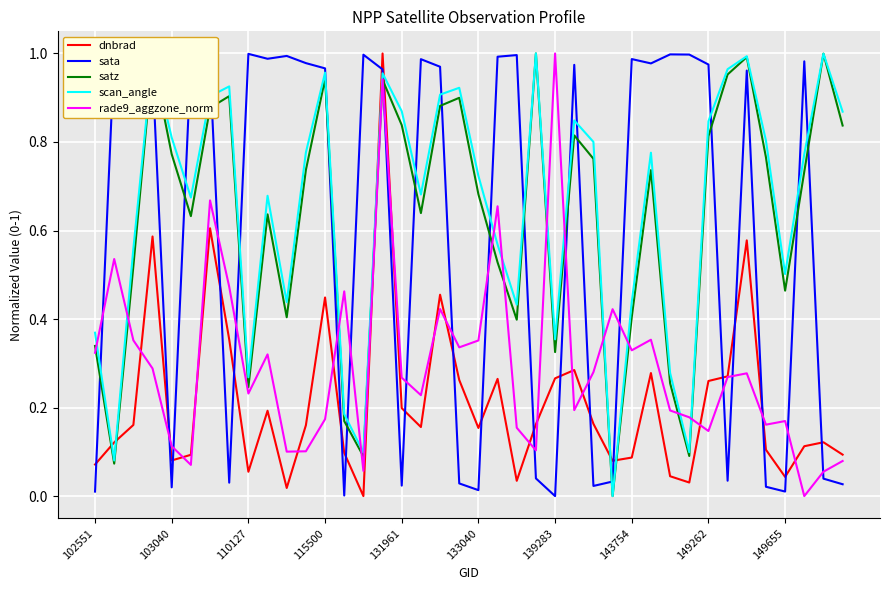

True or false: satz has a value of 1.0 at 34.

True